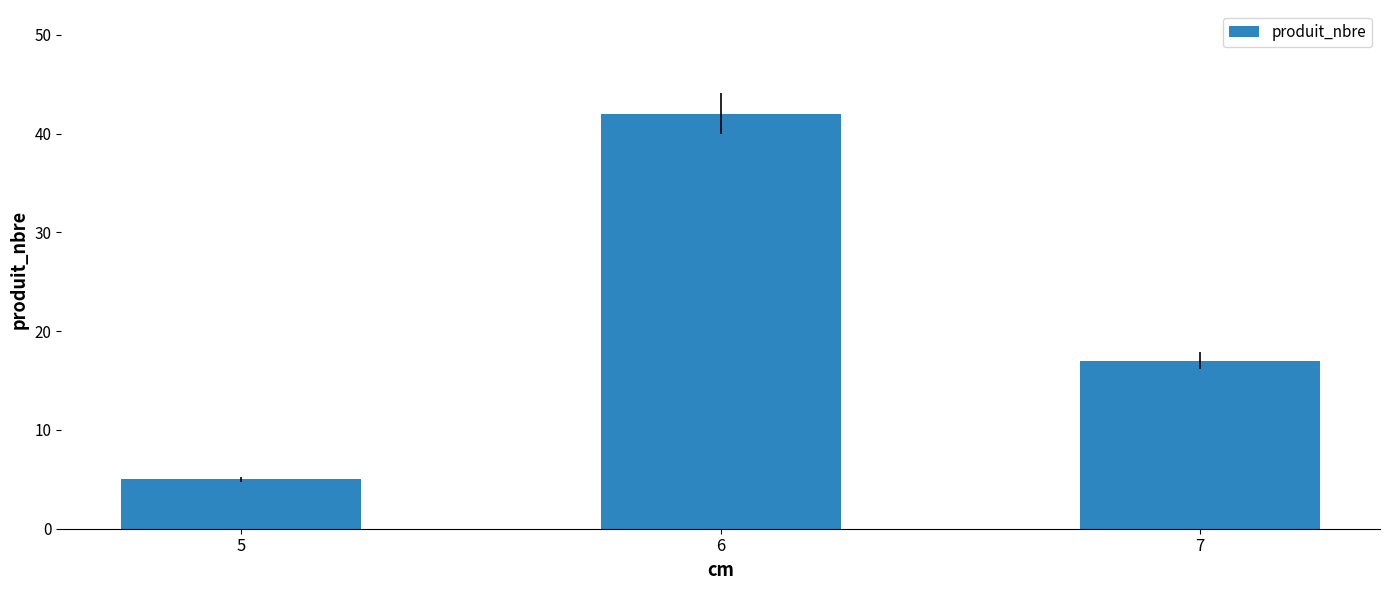

What is the ratio of the value at 6 to the value at 7?

2.5